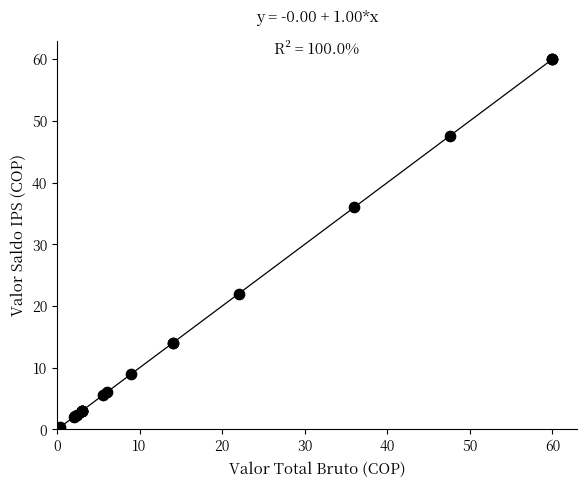

What Y value in the scatter plot is closest to 30?

36.0